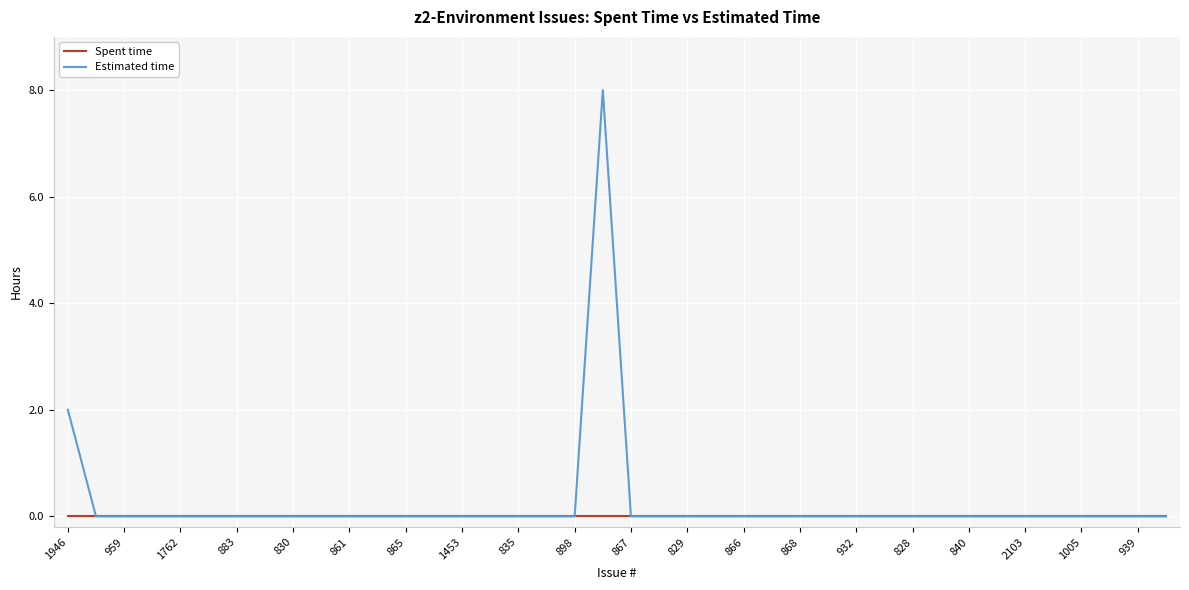

Rank the series by their maximum value, from highest to lowest.

Estimated time, Spent time